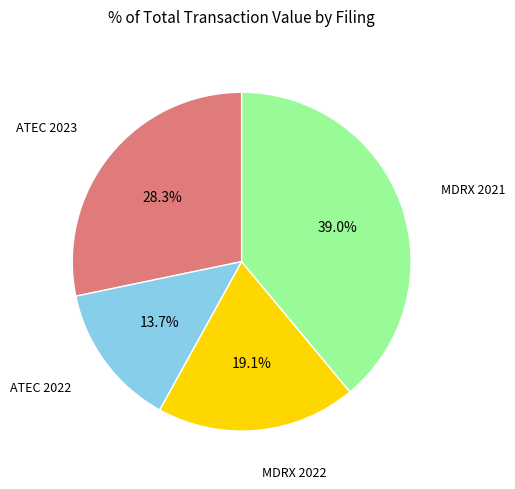

Is there a majority slice in this chart?

No